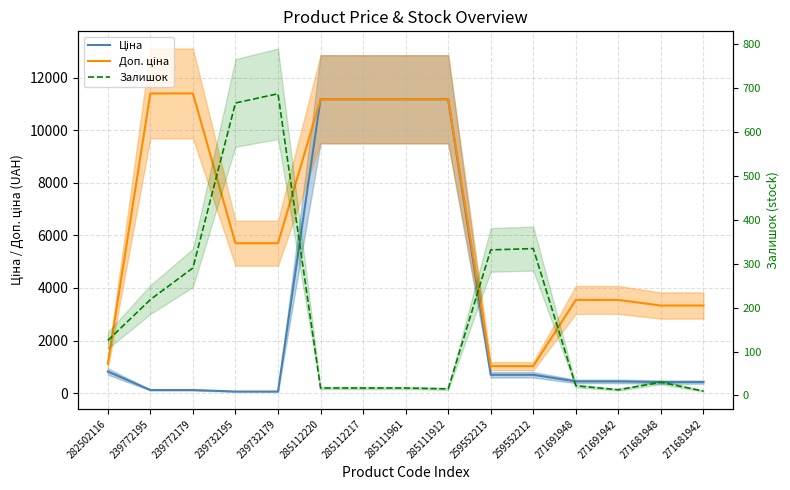

What is the label of the 2nd point from the left?

239772195